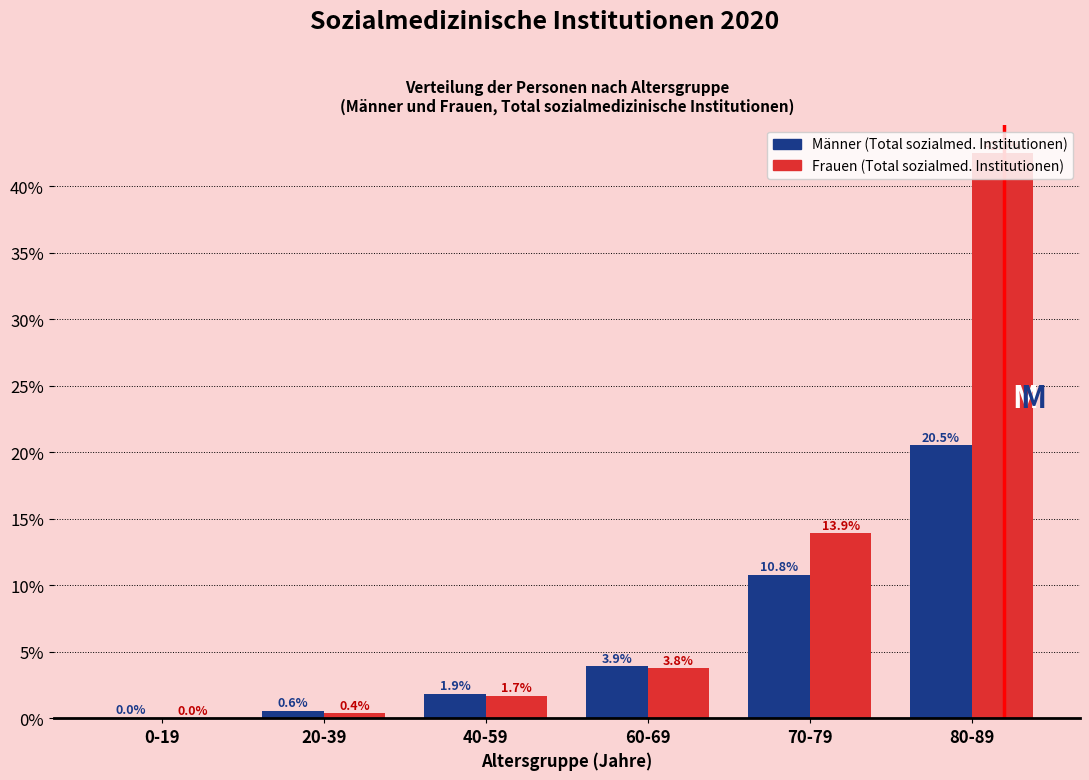

What is the maximum value for Frauen (Total sozialmed. Institutionen)?

42.5